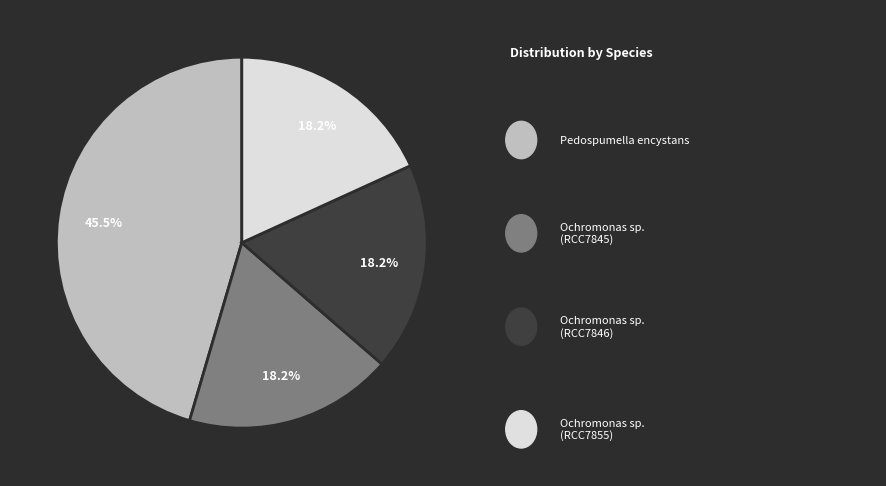

To the nearest percent, what is the difference between the largest and smallest slice percentages?

27%